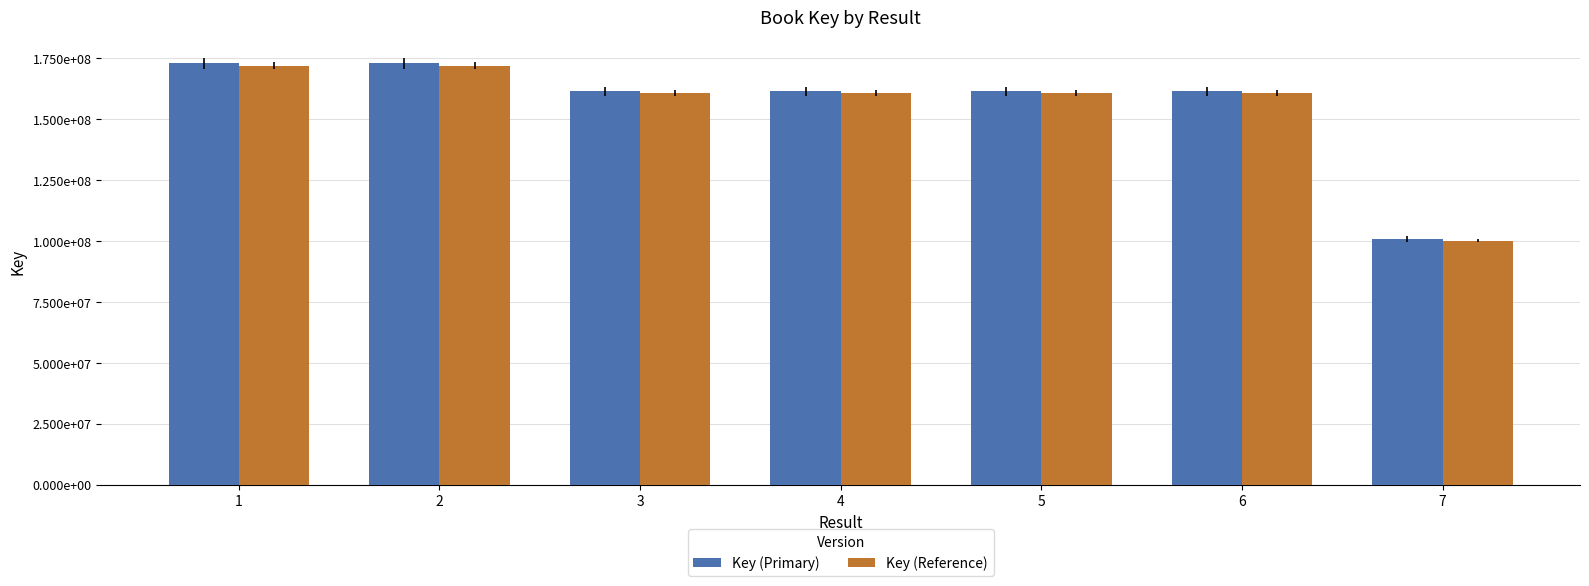

Reading left to right, extract all data points from this chart.

Key (Primary): 1=172962049.0	2=172958122.0	3=161531424.0	4=161532042.0	5=161531155.0	6=161531715.0	7=100732733.0
Key (Reference): 1=172097238.8	2=172093331.4	3=160723766.9	4=160724381.8	5=160723499.2	6=160724056.4	7=100229069.3